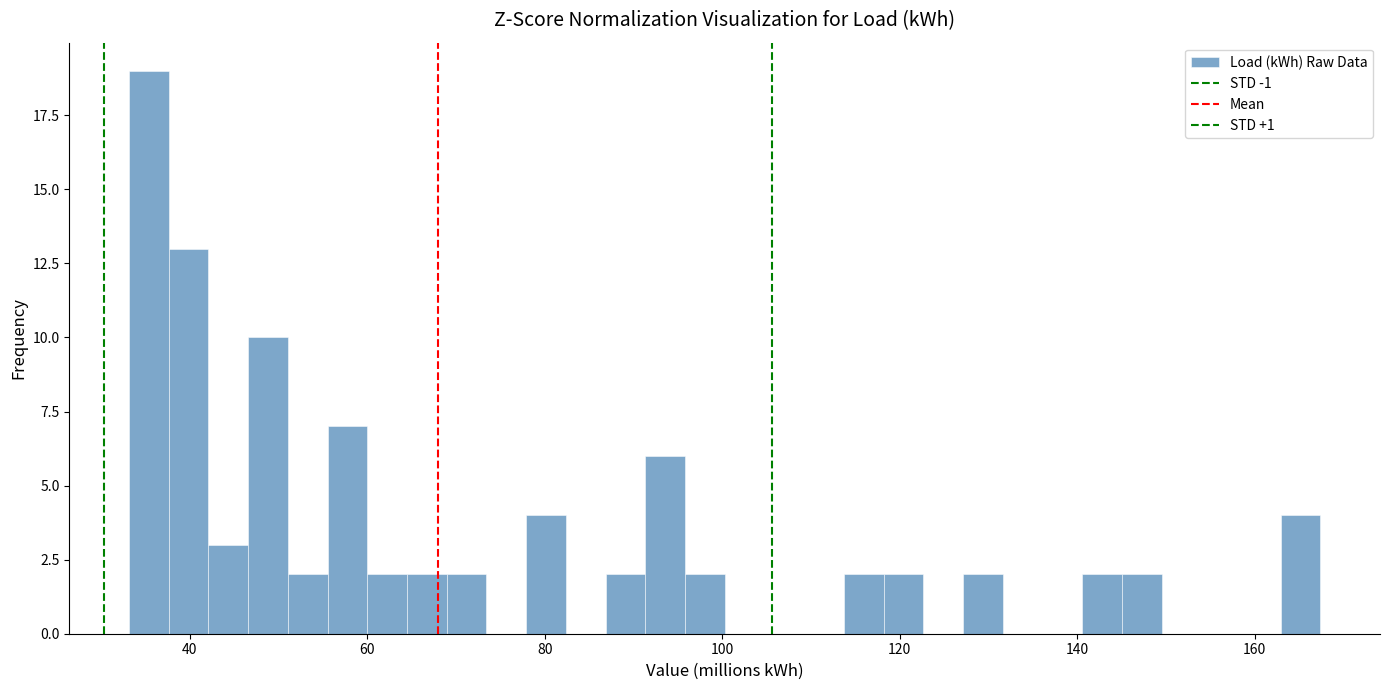

Read against the x-axis, roughly where is the centre of the tallest bar?

36